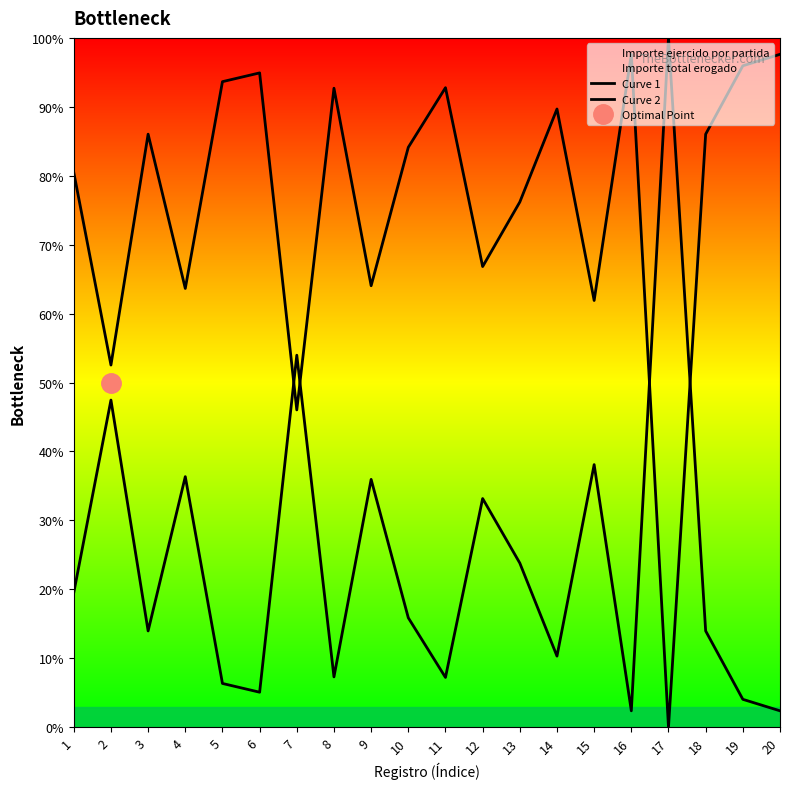

What is the highest value of the Curve 2 series?

97.6